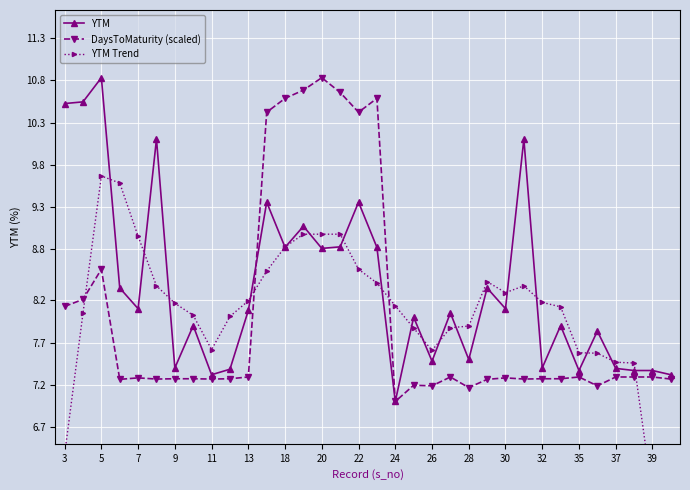

True or false: DaysToMaturity (scaled) has more than 2 points higher than both neighbors.

True